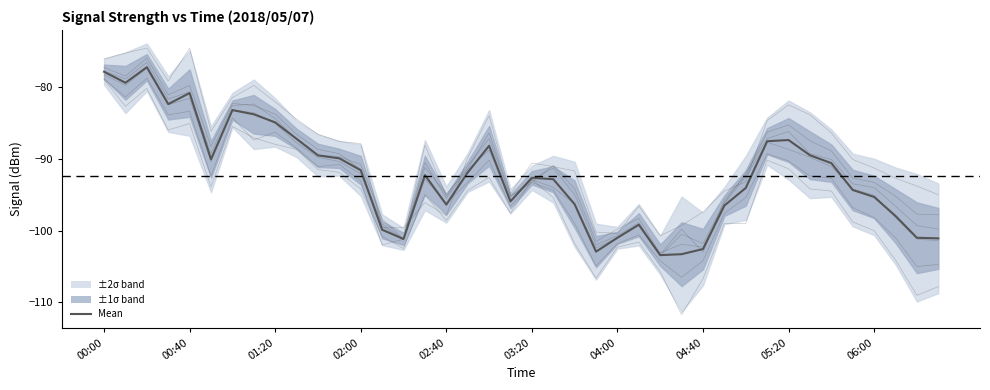

How many lines are shown in the chart?

6